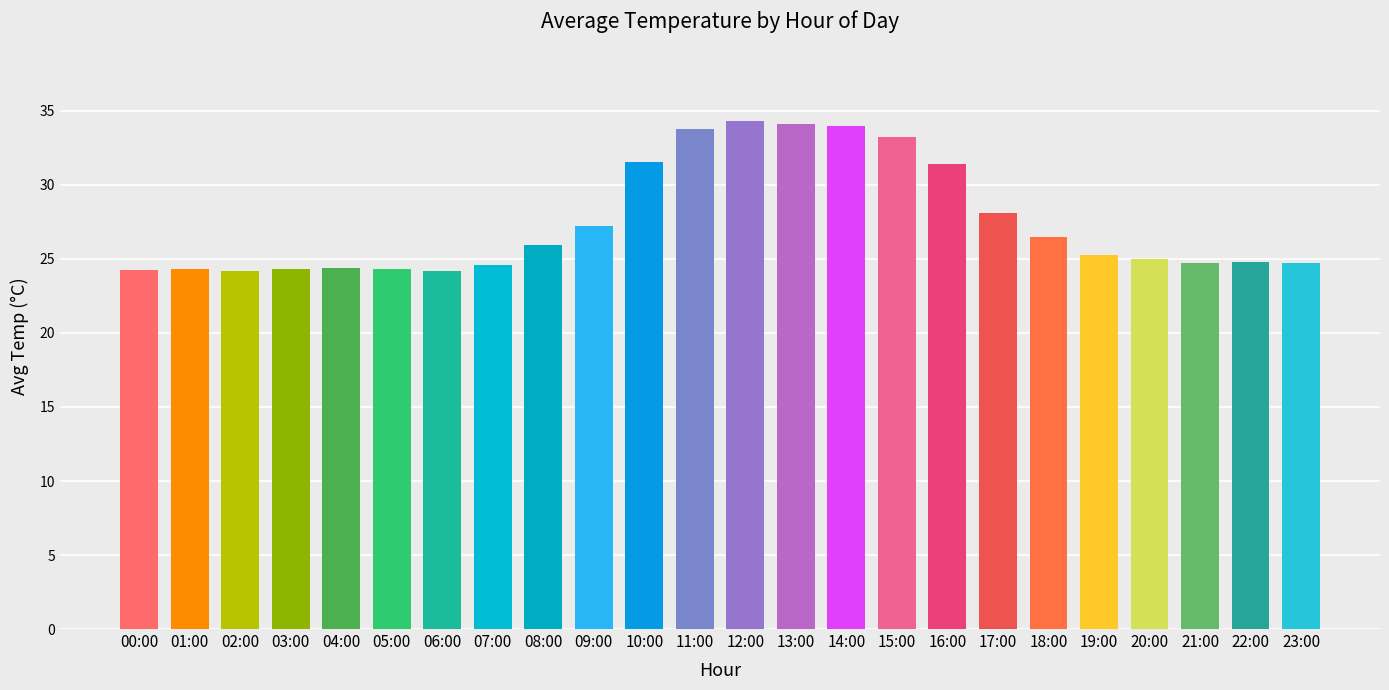

What is the sum of all values?

659.2